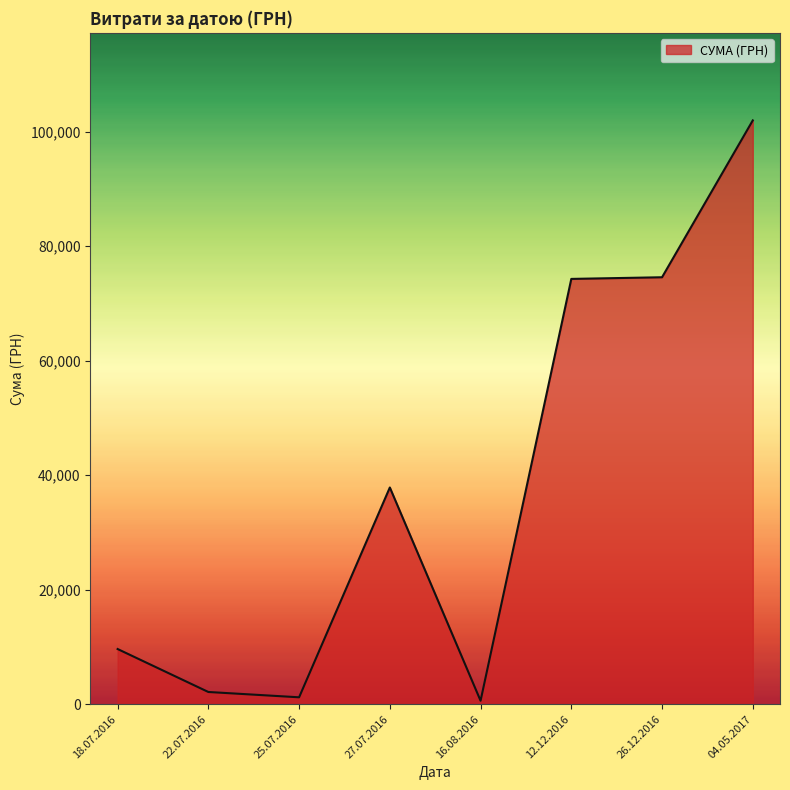

What is the sum of all values?

302168.6